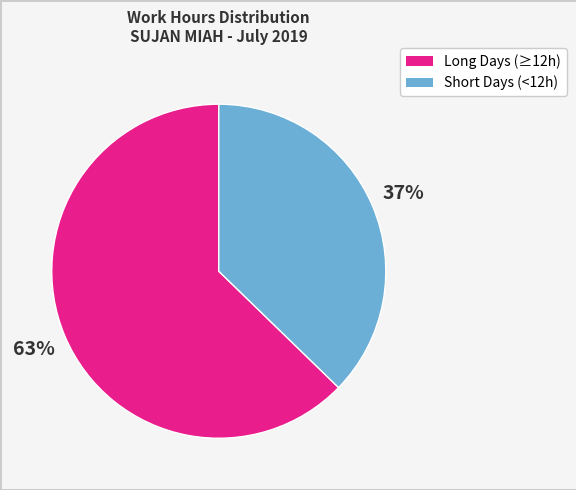

Is there any slice that represents more than half of the pie?

Yes